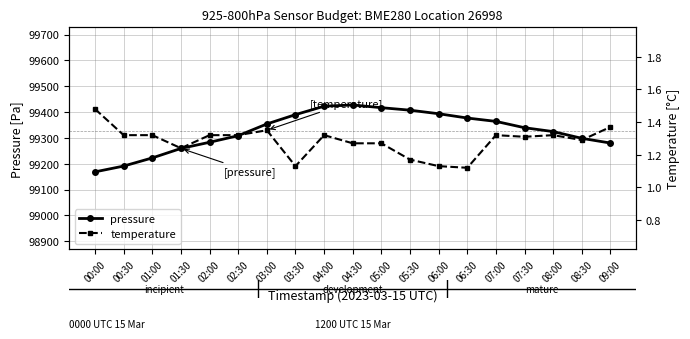

Is it true that pressure equals 150954.6 at 01:30?

False